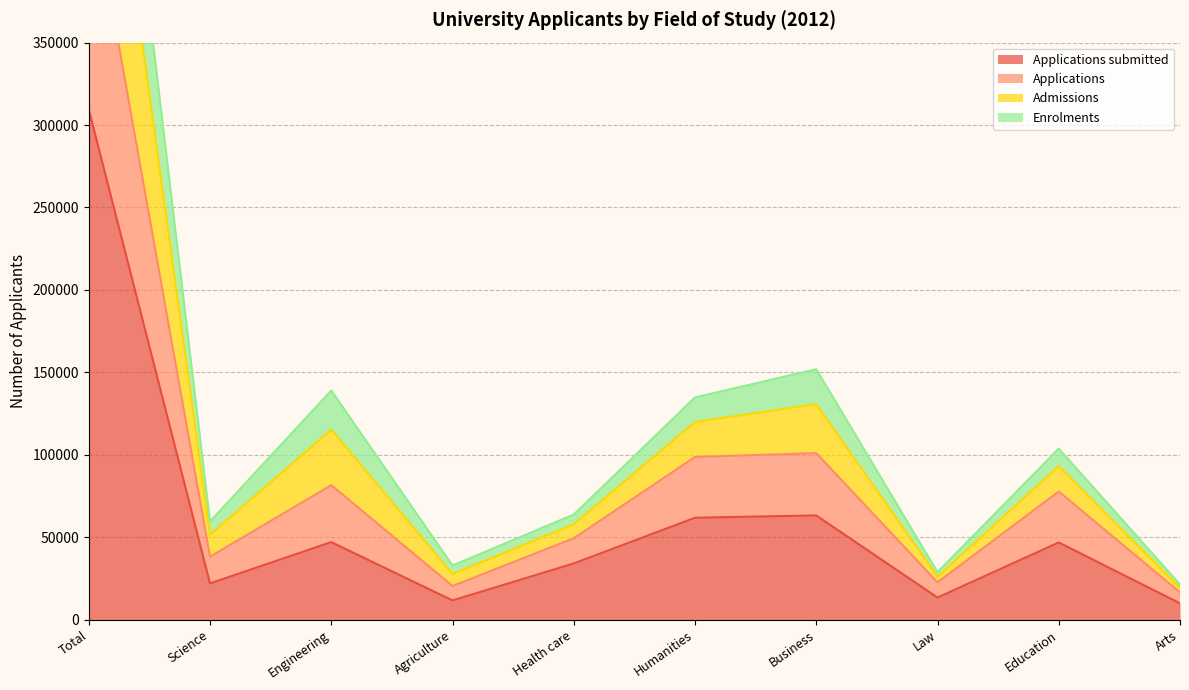

How many lines are shown in the chart?

4